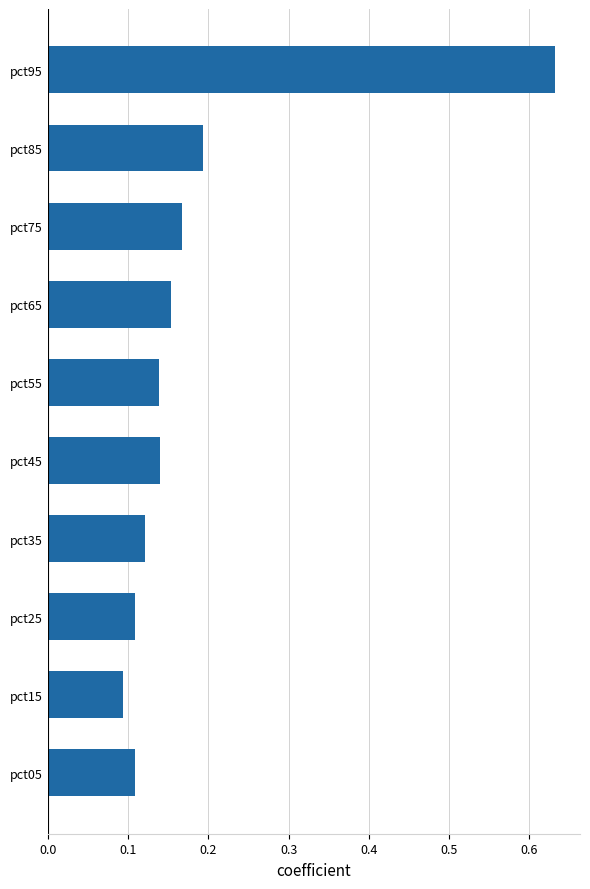

Which label corresponds to the smallest value in the chart?

pct15